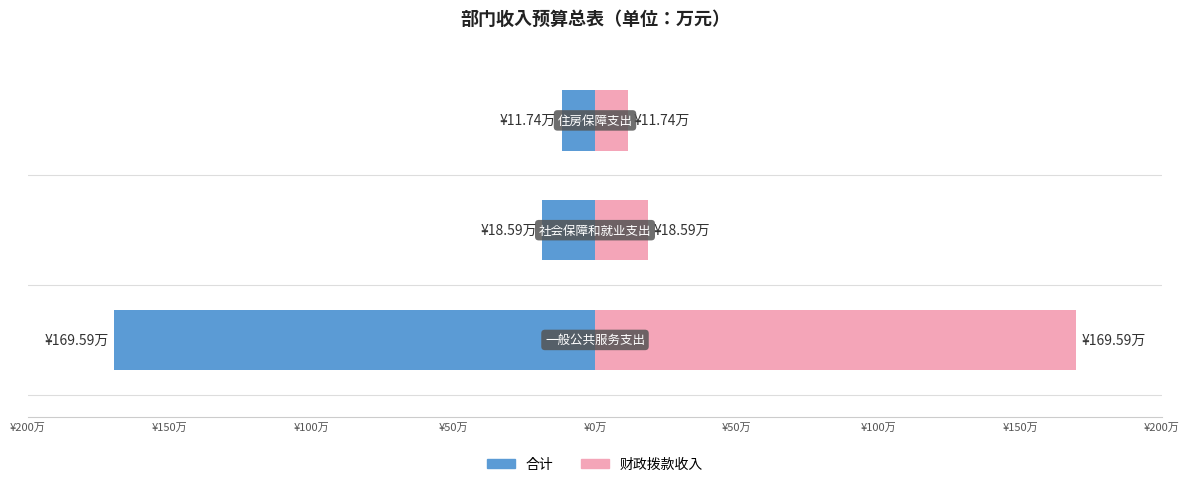

Which series has the widest spread of values?

合计